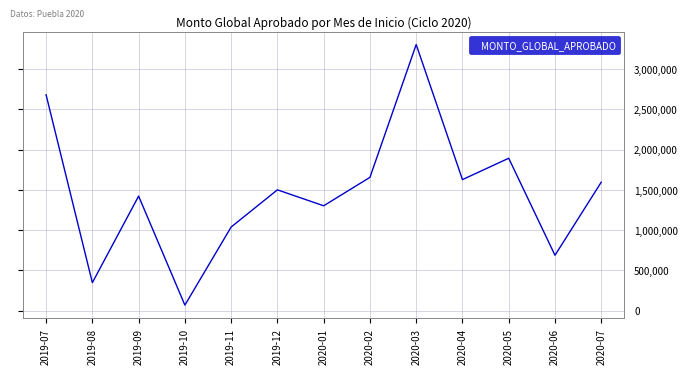

Reading right to left, transcribe all the data shown in this chart.

1594972.1	688154.8	1892028.0	1627094.6	3302531.5	1654747.3	1302175.9	1499987.7	1038597.0	69563.9	1422091.4	348280.9	2678973.7